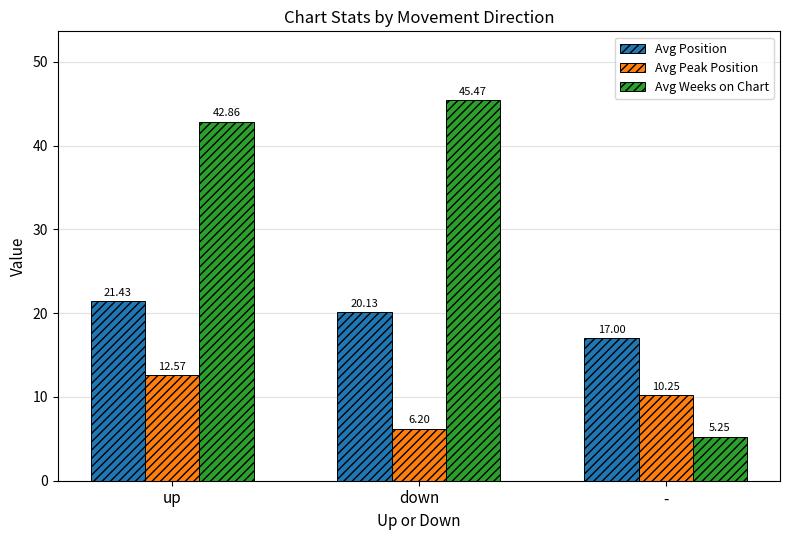

What is the lowest value of the Avg Peak Position series?

6.2